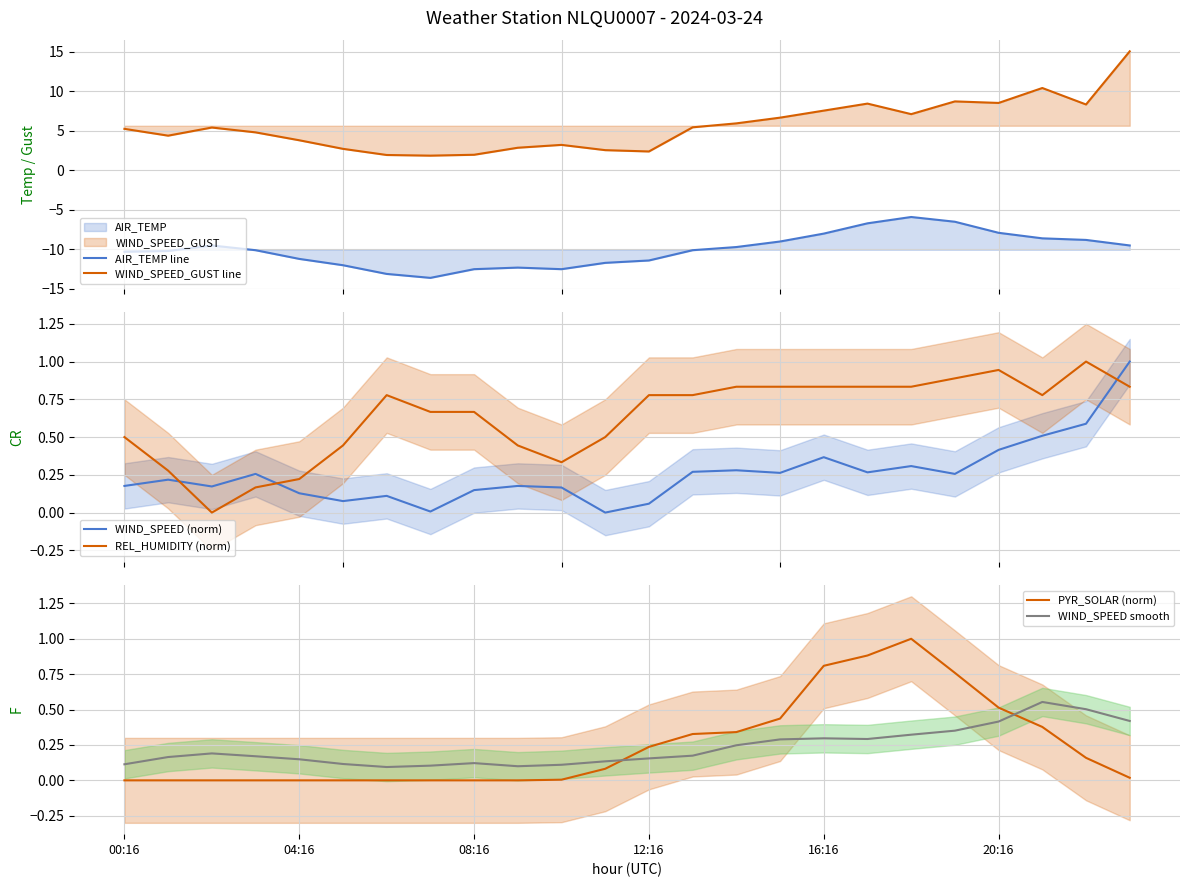

How many interior local peaks does the WIND_SPEED smooth series have?

4